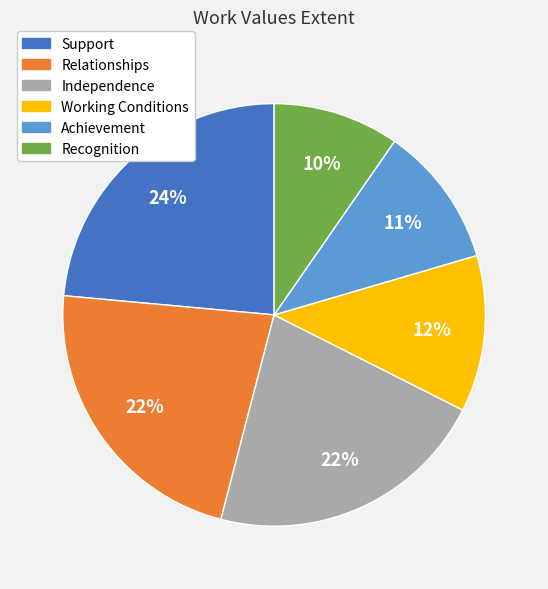

What percentage is the Working Conditions slice, to the nearest percent?

12%